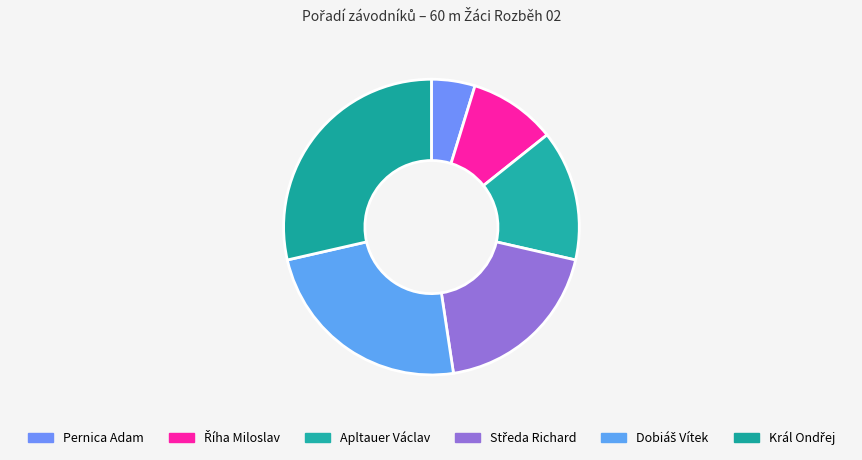

True or false: Středa Richard accounts for 32% of the total.

False